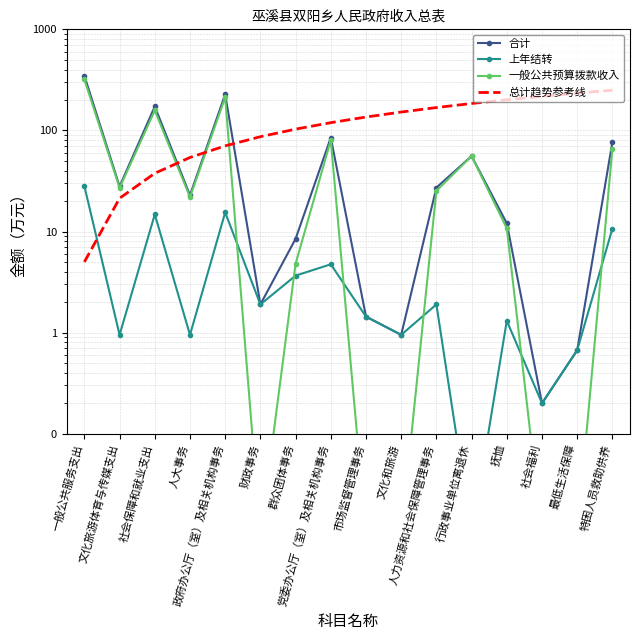

Where does the 合计 series first go above 27?

一般公共服务支出